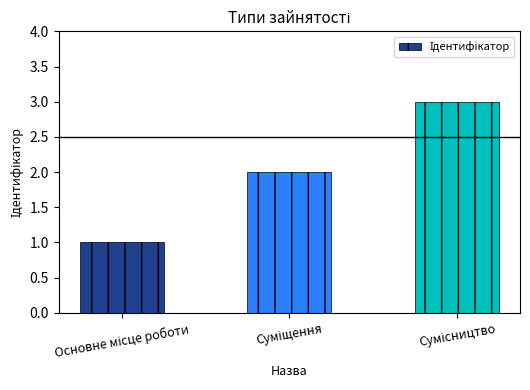

What is the maximum value shown in the chart?

3